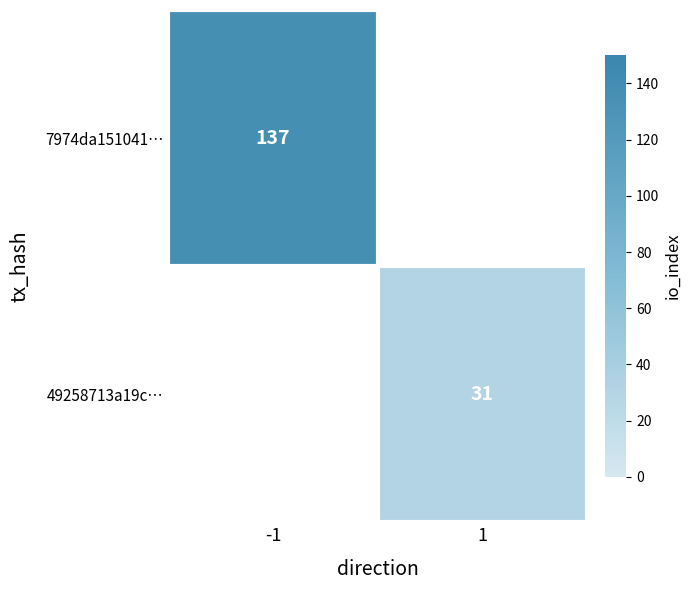

Is it true that 7974da151041… equals 194 at -1?

False